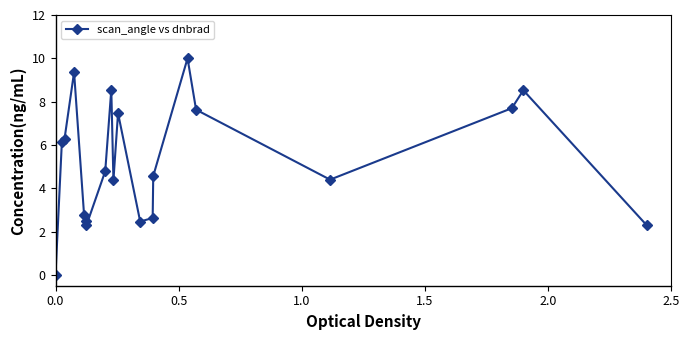

What is the value of the 20th point from the left?

2.3